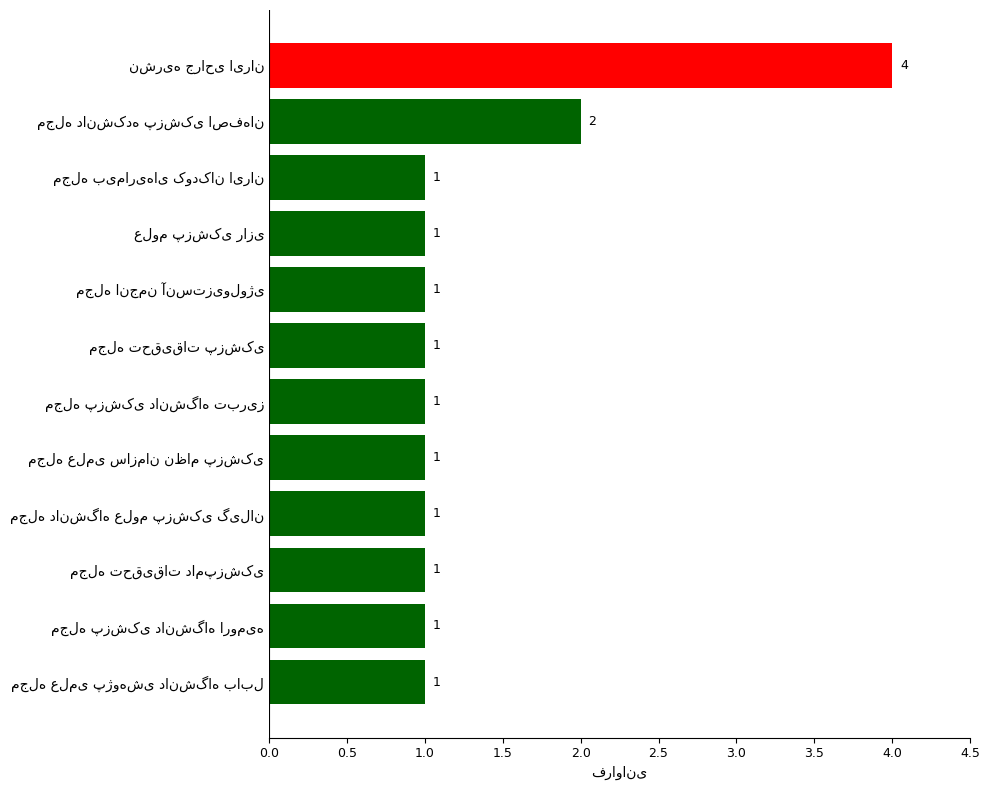

What is the minimum value shown in the chart?

1